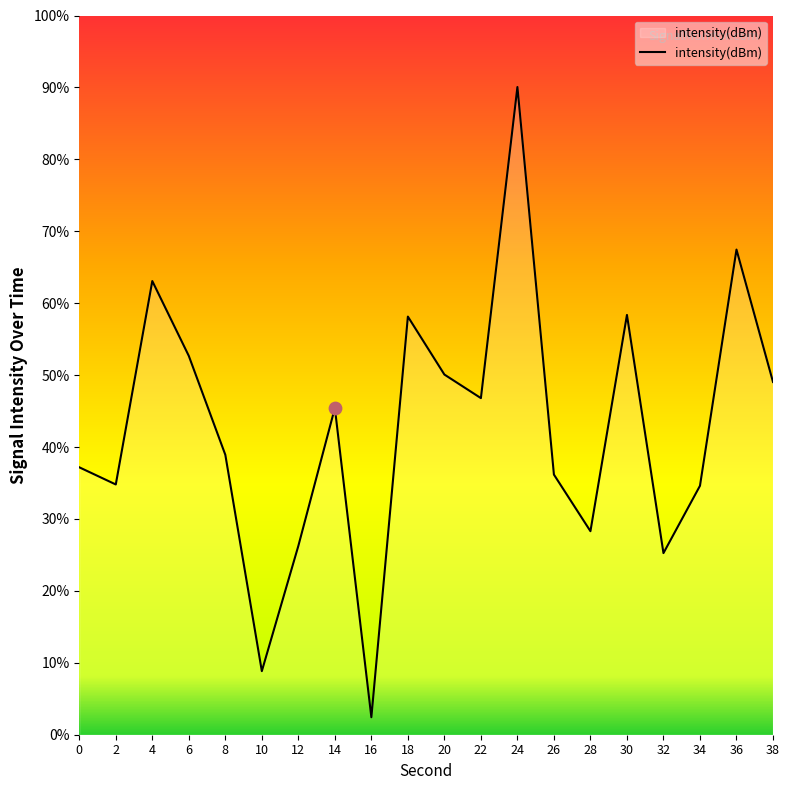

Which has a higher value, 12 or 2?

2